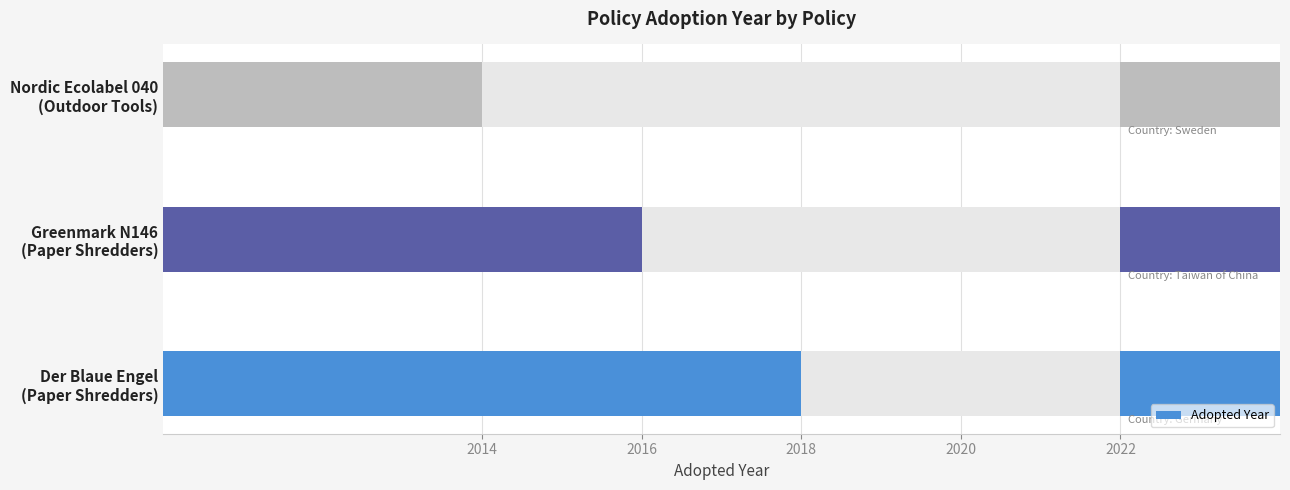

Reading left to right, transcribe all the data shown in this chart.

2018	2016	2014